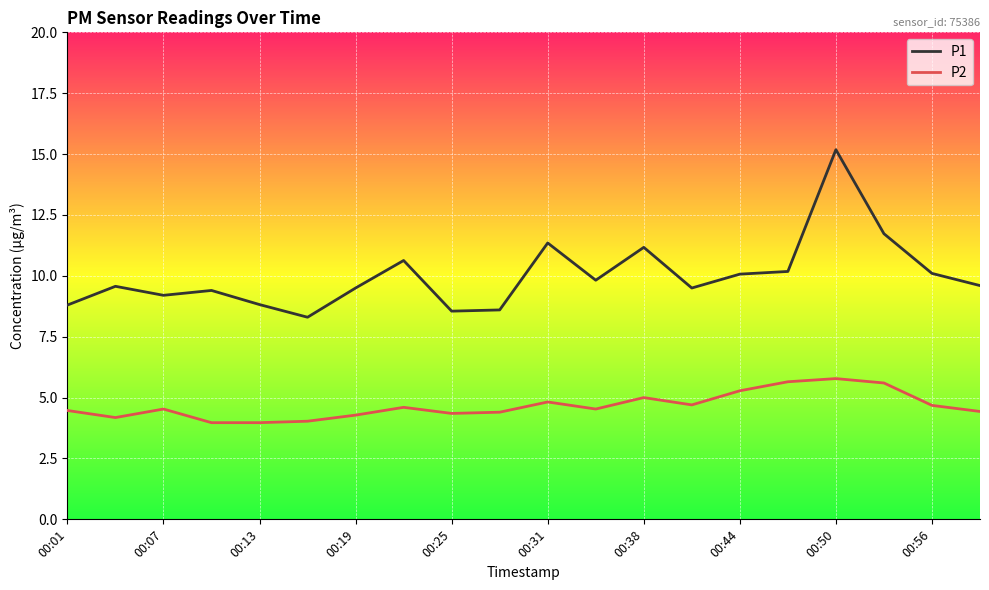

Which series has the largest range (max minus min)?

P1